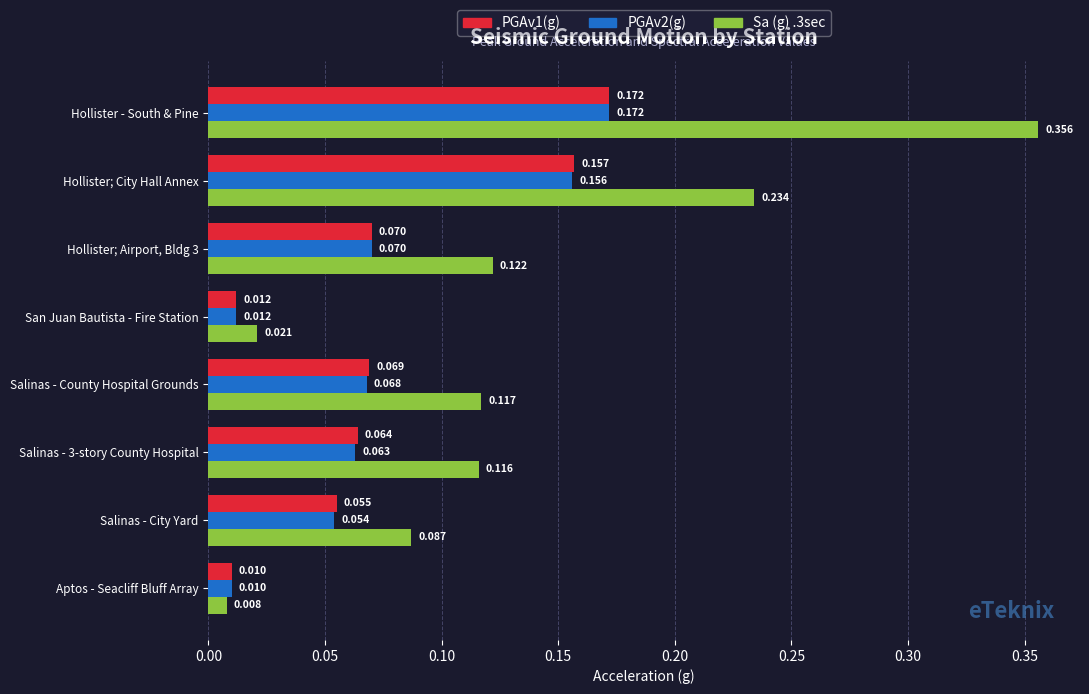

List the labels in order of PGAv1(g) value, smallest first.

Aptos - Seacliff Bluff Array, San Juan Bautista - Fire Station, Salinas - City Yard, Salinas - 3-story County Hospital, Salinas - County Hospital Grounds, Hollister; Airport, Bldg 3, Hollister; City Hall Annex, Hollister - South & Pine